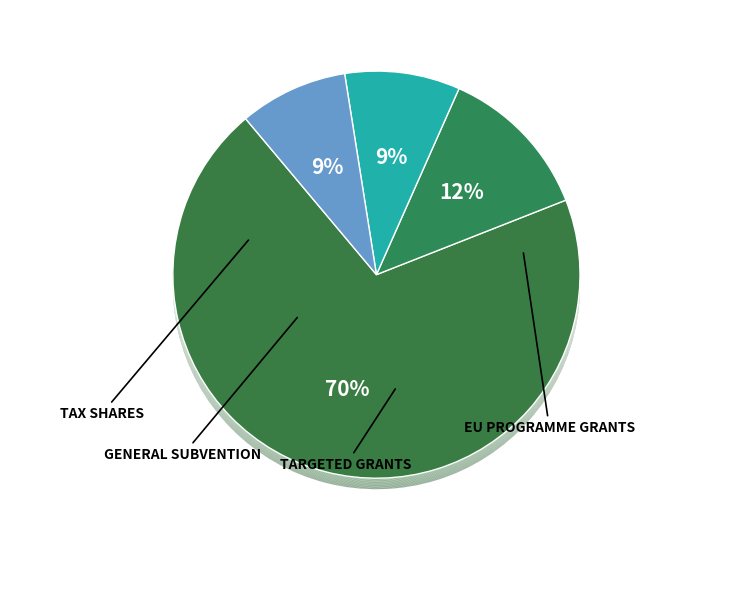

To the nearest percent, what is the combined percentage of Subwencja ogólna and Dotacje na programy operacyjne?

21%